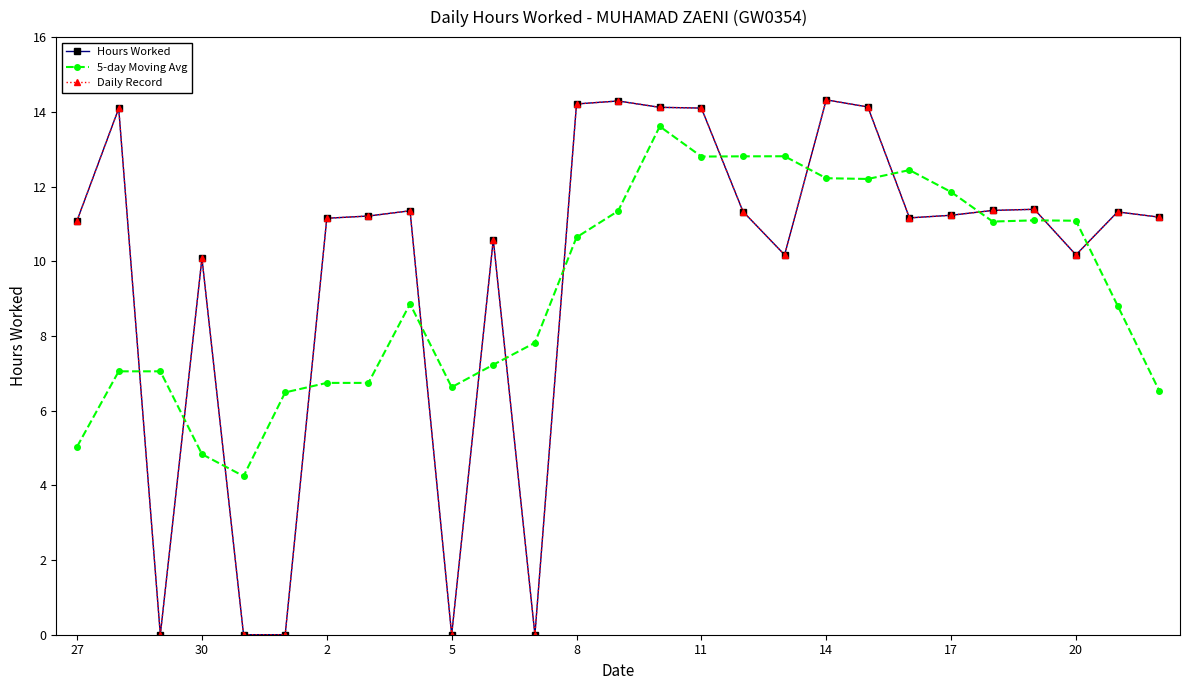

What is the value of the 5-day Moving Avg point at the 8th from the left?

6.7